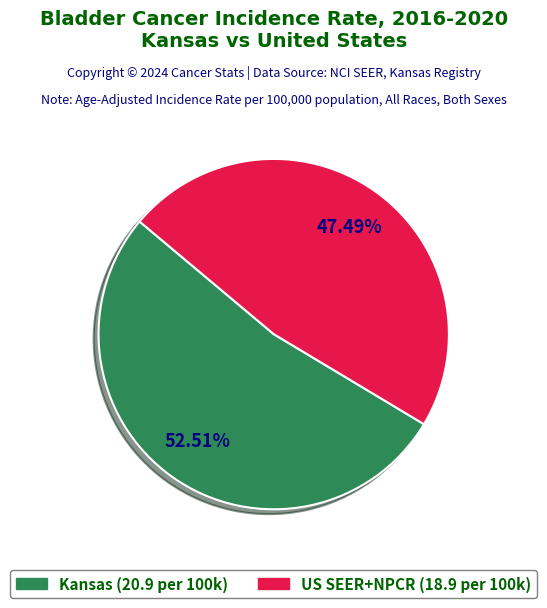

Is there a majority slice in this chart?

Yes